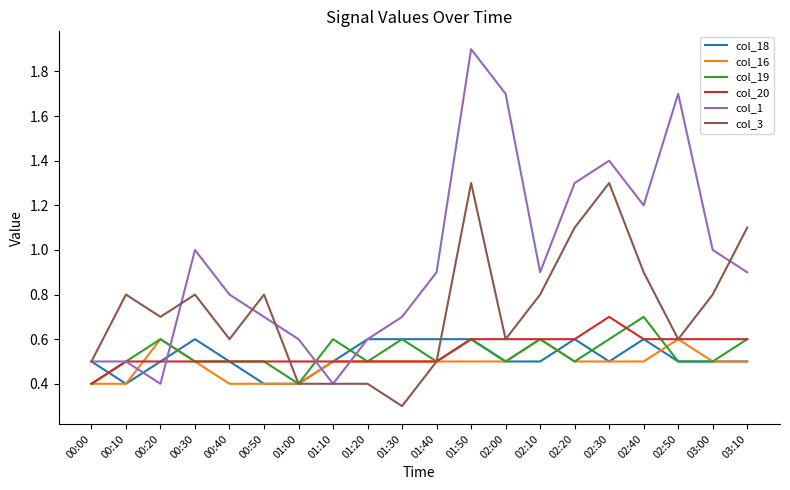

Reading left to right, what are all the values shown in this chart?

col_18: 00:00=0.5	00:10=0.4	00:20=0.5	00:30=0.6	00:40=0.5	00:50=0.4	01:00=0.4	01:10=0.5	01:20=0.6	01:30=0.6	01:40=0.6	01:50=0.6	02:00=0.5	02:10=0.5	02:20=0.6	02:30=0.5	02:40=0.6	02:50=0.5	03:00=0.5	03:10=0.5
col_16: 00:00=0.4	00:10=0.4	00:20=0.6	00:30=0.5	00:40=0.4	00:50=0.4	01:00=0.4	01:10=0.5	01:20=0.5	01:30=0.5	01:40=0.5	01:50=0.5	02:00=0.5	02:10=0.6	02:20=0.5	02:30=0.5	02:40=0.5	02:50=0.6	03:00=0.5	03:10=0.5
col_19: 00:00=0.4	00:10=0.5	00:20=0.6	00:30=0.5	00:40=0.5	00:50=0.5	01:00=0.4	01:10=0.6	01:20=0.5	01:30=0.6	01:40=0.5	01:50=0.6	02:00=0.5	02:10=0.6	02:20=0.5	02:30=0.6	02:40=0.7	02:50=0.5	03:00=0.5	03:10=0.6
col_20: 00:00=0.4	00:10=0.5	00:20=0.5	00:30=0.5	00:40=0.5	00:50=0.5	01:00=0.5	01:10=0.5	01:20=0.5	01:30=0.5	01:40=0.5	01:50=0.6	02:00=0.6	02:10=0.6	02:20=0.6	02:30=0.7	02:40=0.6	02:50=0.6	03:00=0.6	03:10=0.6
col_1: 00:00=0.5	00:10=0.5	00:20=0.4	00:30=1.0	00:40=0.8	00:50=0.7	01:00=0.6	01:10=0.4	01:20=0.6	01:30=0.7	01:40=0.9	01:50=1.9	02:00=1.7	02:10=0.9	02:20=1.3	02:30=1.4	02:40=1.2	02:50=1.7	03:00=1.0	03:10=0.9
col_3: 00:00=0.5	00:10=0.8	00:20=0.7	00:30=0.8	00:40=0.6	00:50=0.8	01:00=0.4	01:10=0.4	01:20=0.4	01:30=0.3	01:40=0.5	01:50=1.3	02:00=0.6	02:10=0.8	02:20=1.1	02:30=1.3	02:40=0.9	02:50=0.6	03:00=0.8	03:10=1.1